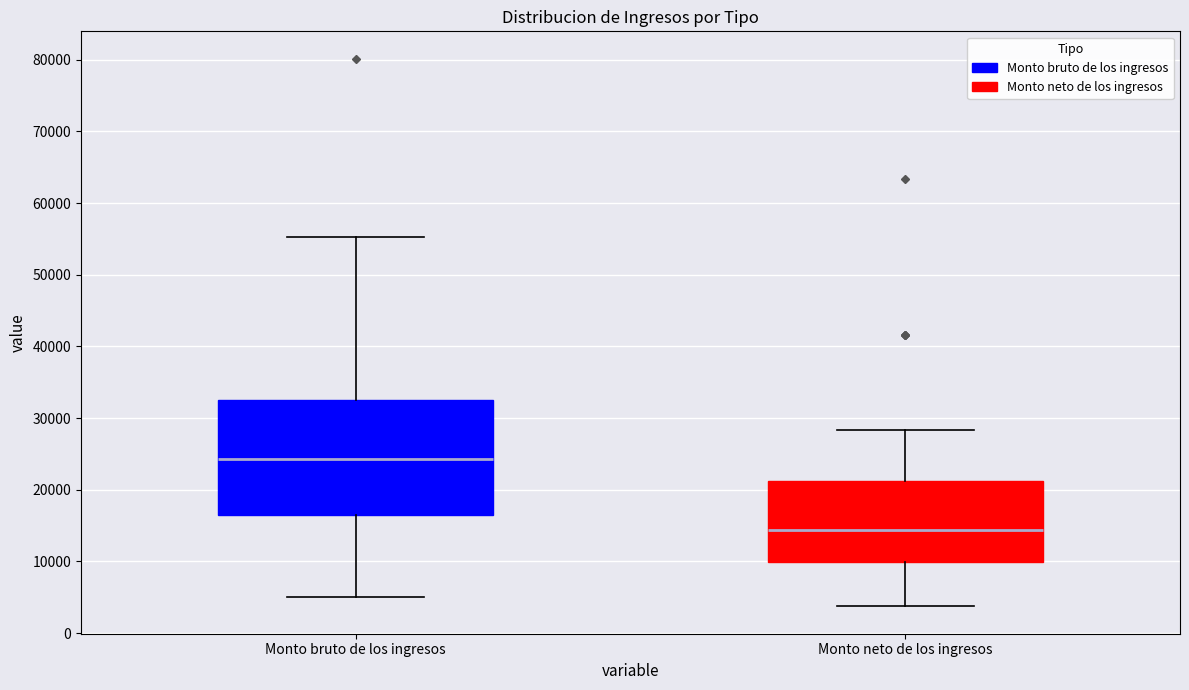

Which box has the highest median line?

Monto bruto de los ingresos